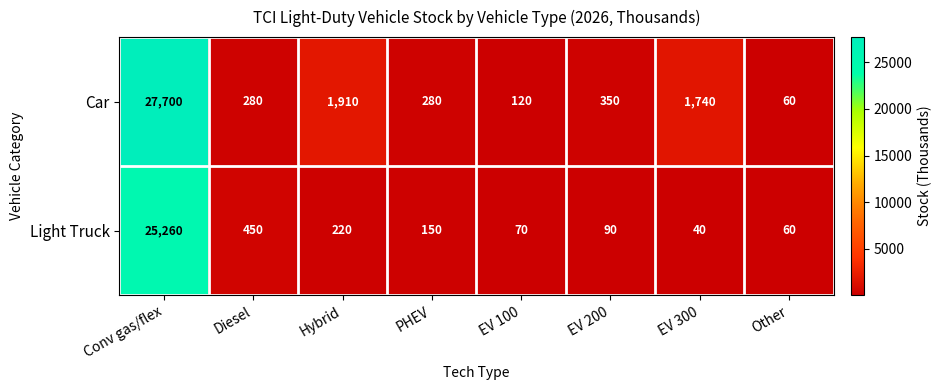

What is the difference between the second highest and minimum values in the Light Truck series?

410